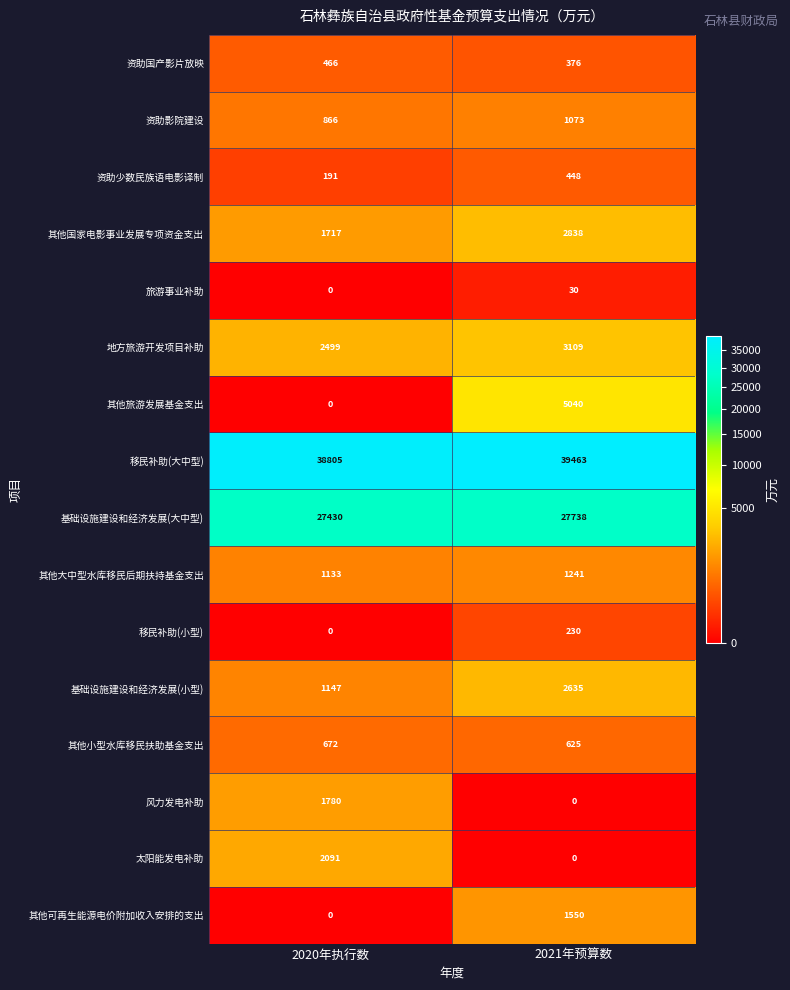

What is the difference between the 旅游事业补助 values at 2021年预算数 and 2020年执行数?

30